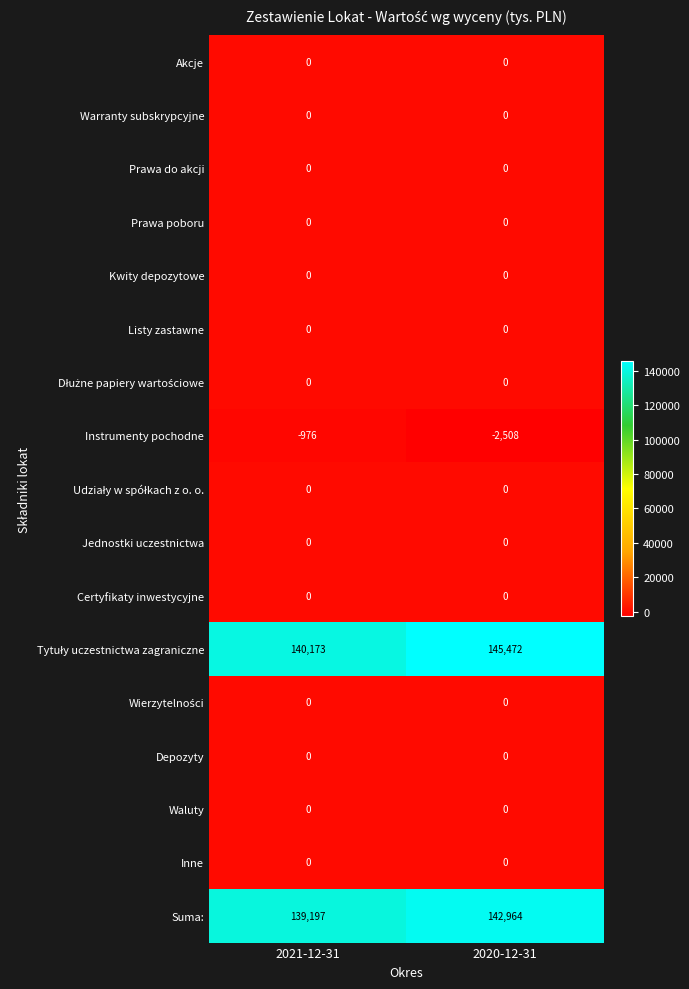

What is the greatest value displayed?

145472